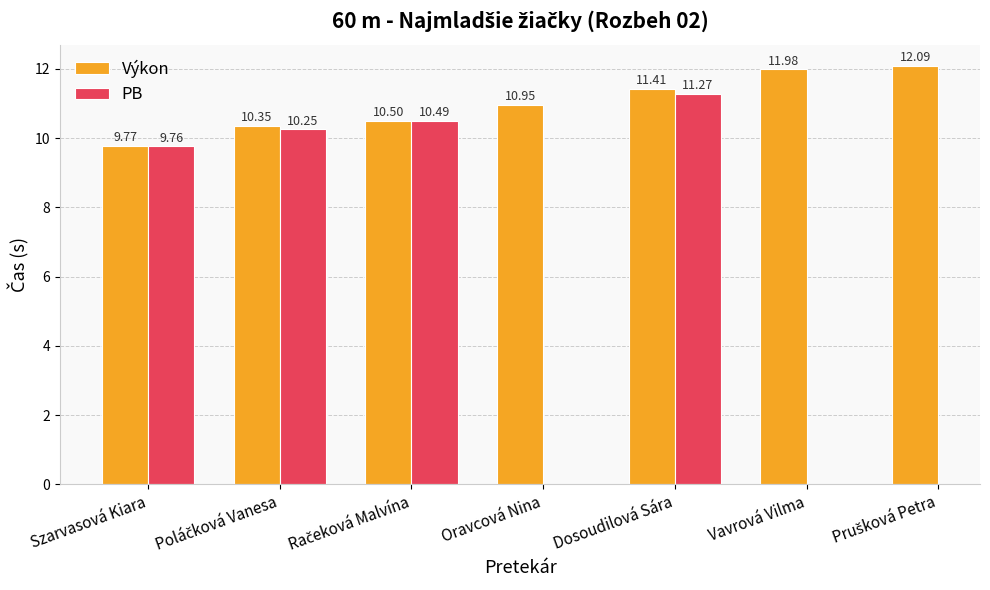

What is the difference between the maximum and minimum values in the PB series?

1.5